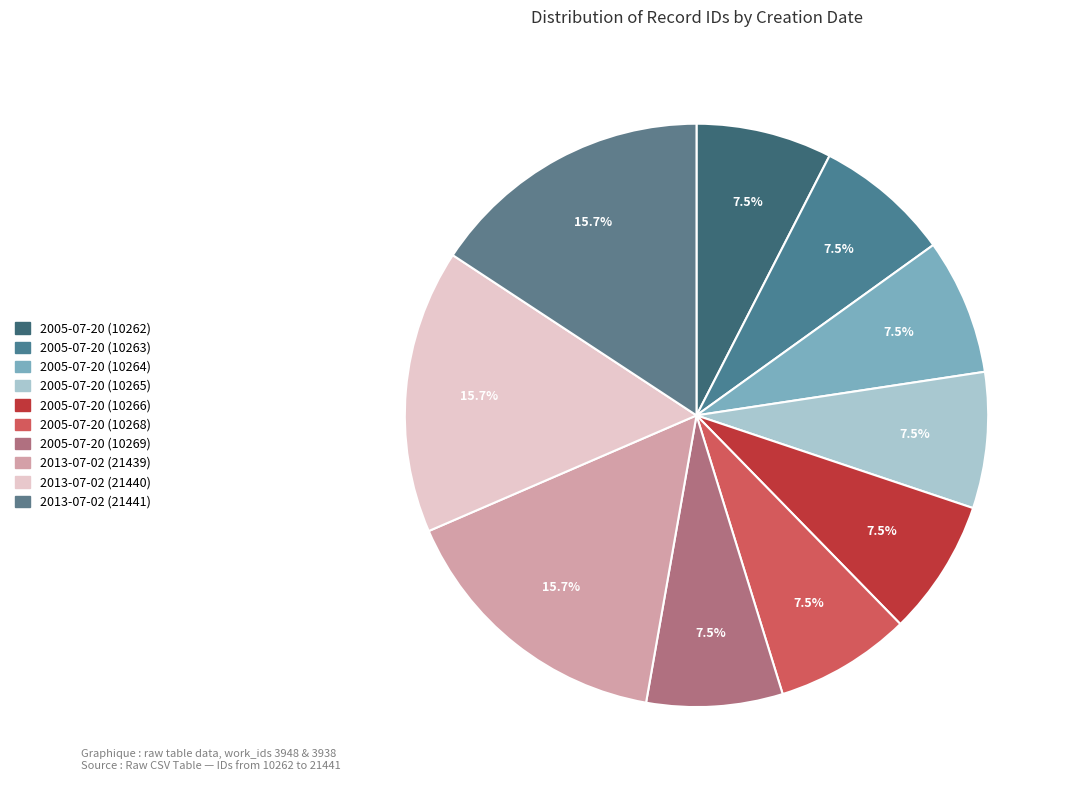

To the nearest percent, what is the average slice percentage?

10%